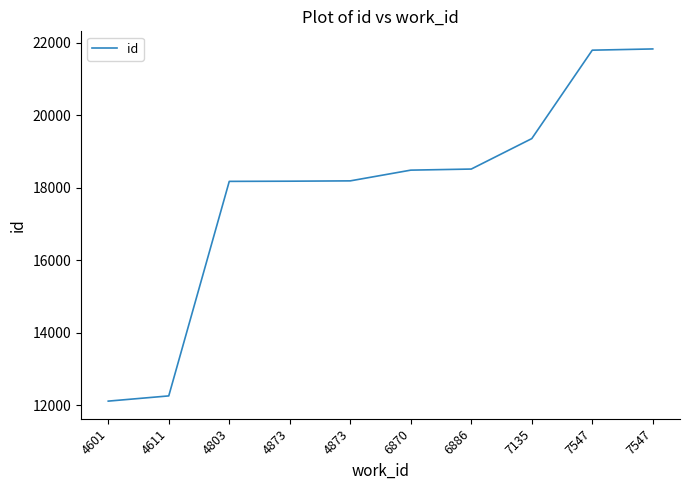

Rank the categories by value from highest to lowest.

7547, 7547, 7135, 6886, 6870, 4873, 4873, 4803, 4611, 4601